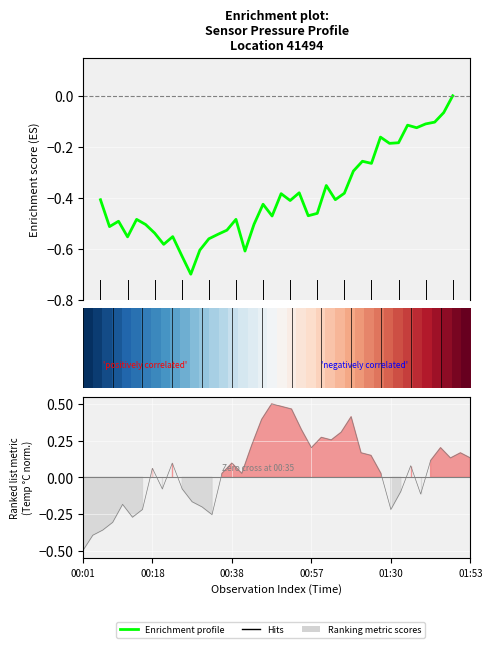

What is the difference between the maximum and second lowest values in the Enrichment profile series?

0.6